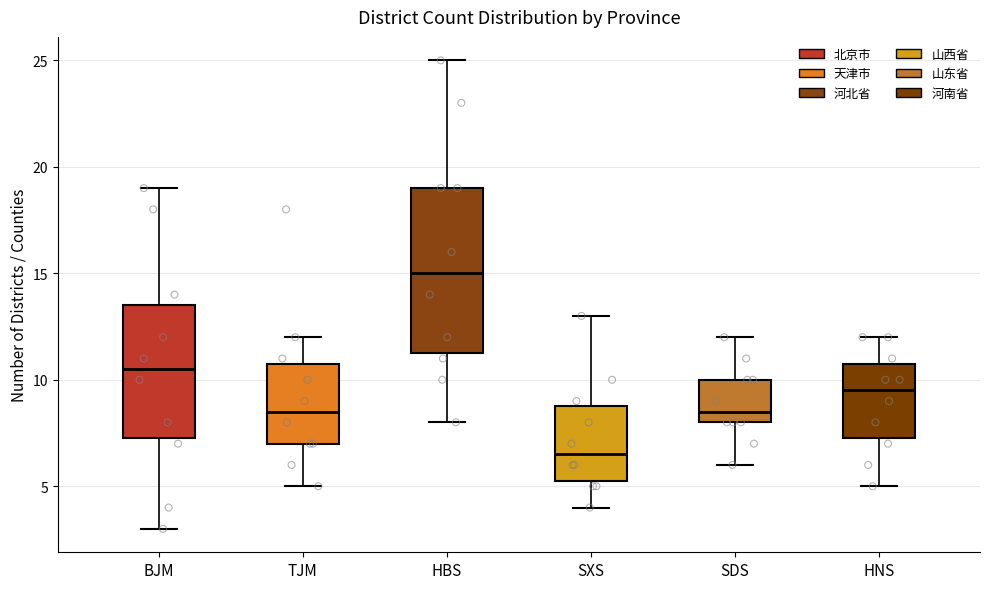

Where does the median line of the box for BJM sit on the y-axis? The values are not printed on the chart, so give them approximately, as read against the axis.

10.5